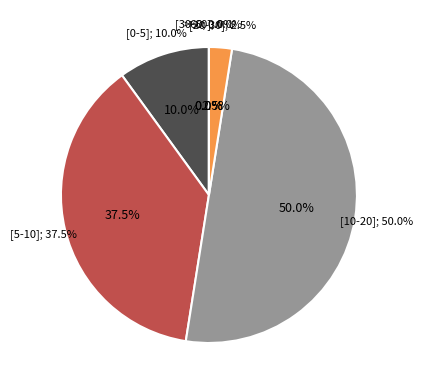

What percentage is NOT represented by 23?

97.5%